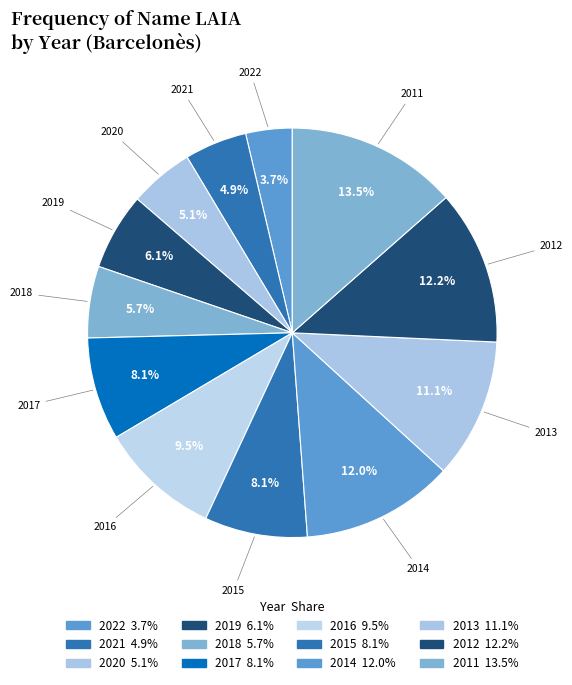

How many slices are in this pie chart?

12